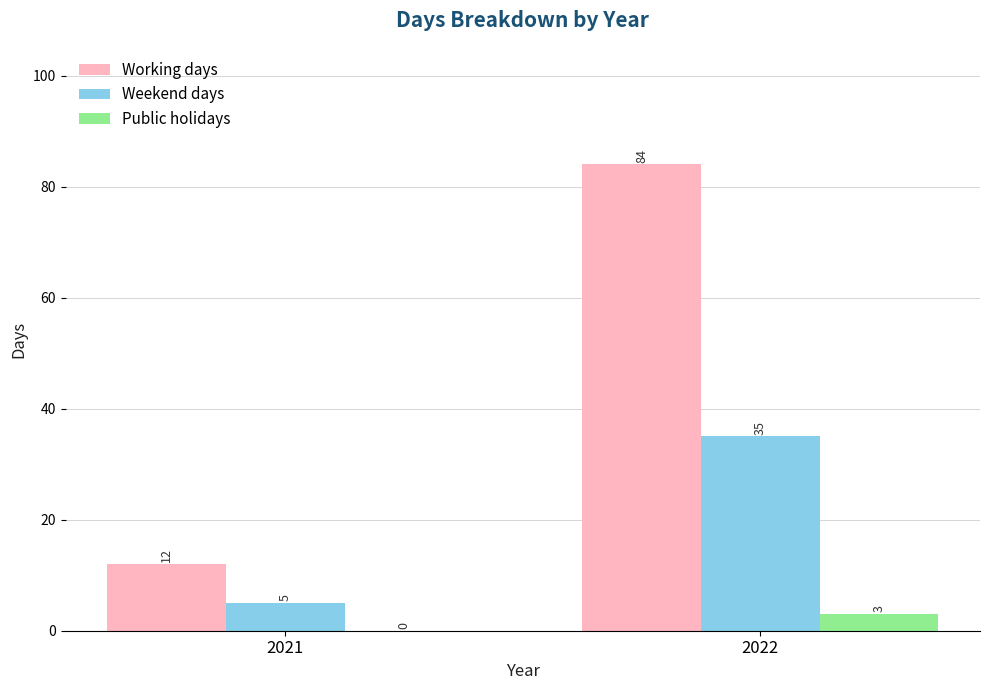

At which category is the sum across all series the highest?

2022